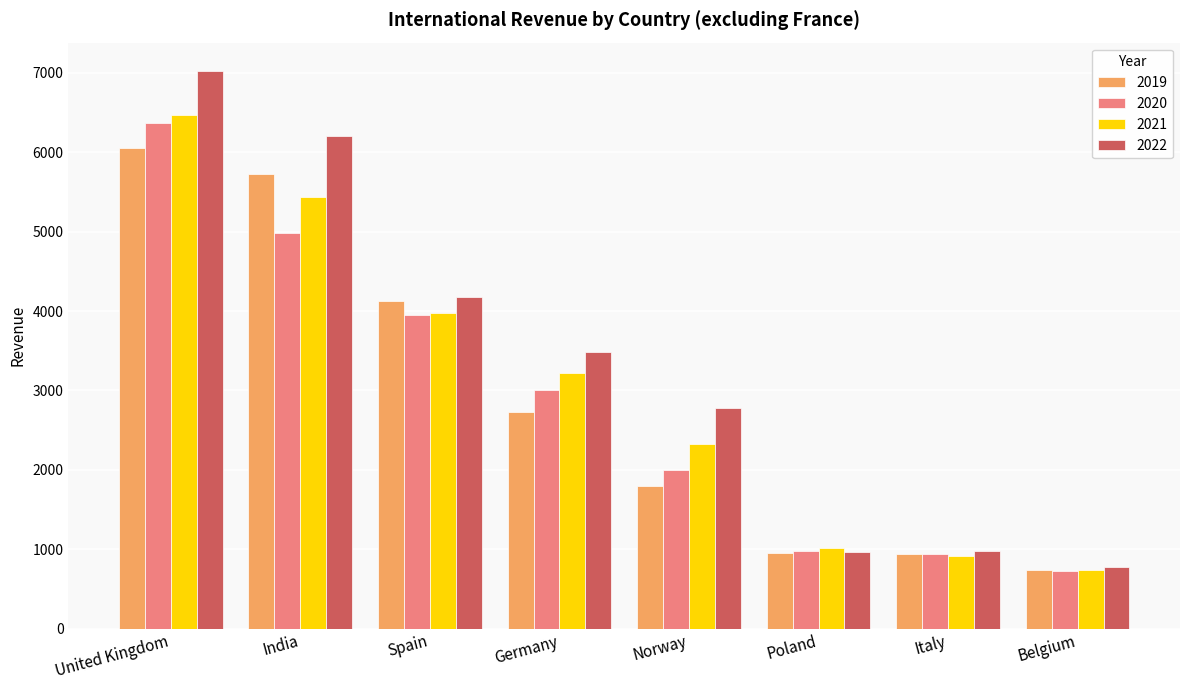

Which category has the highest value across all series?

United Kingdom